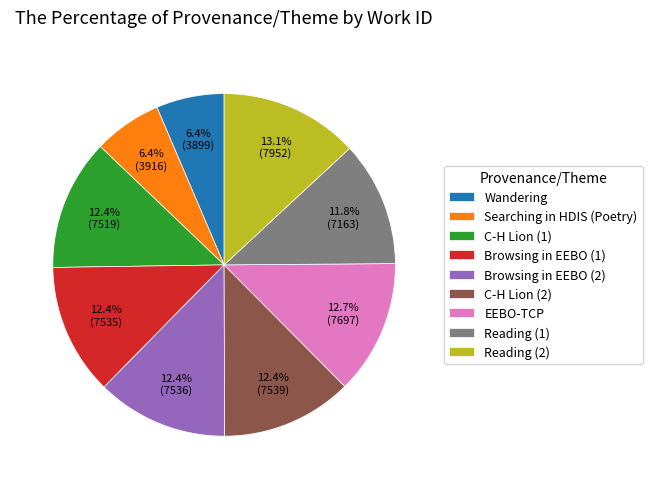

How much of the chart is everything except Searching in HDIS (Poetry)?

93.6%